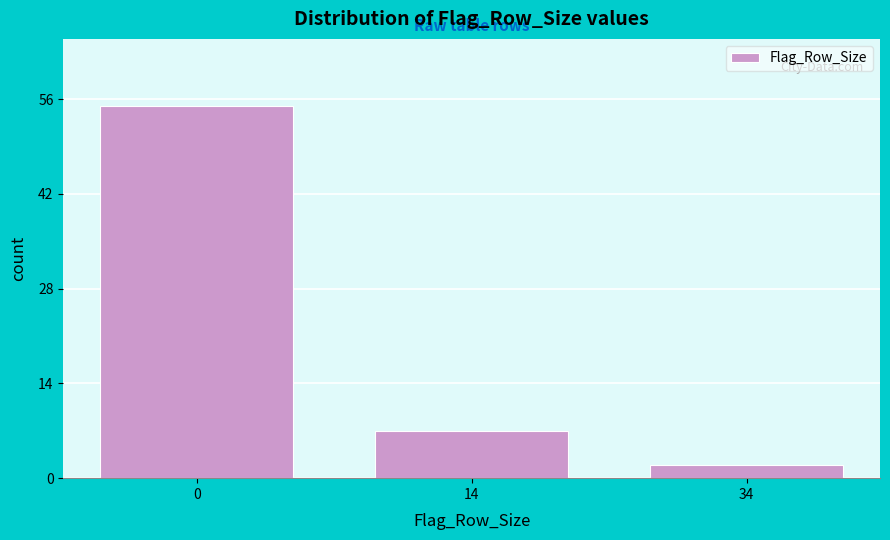

Reading left to right, extract all data points from this chart.

55	7	2